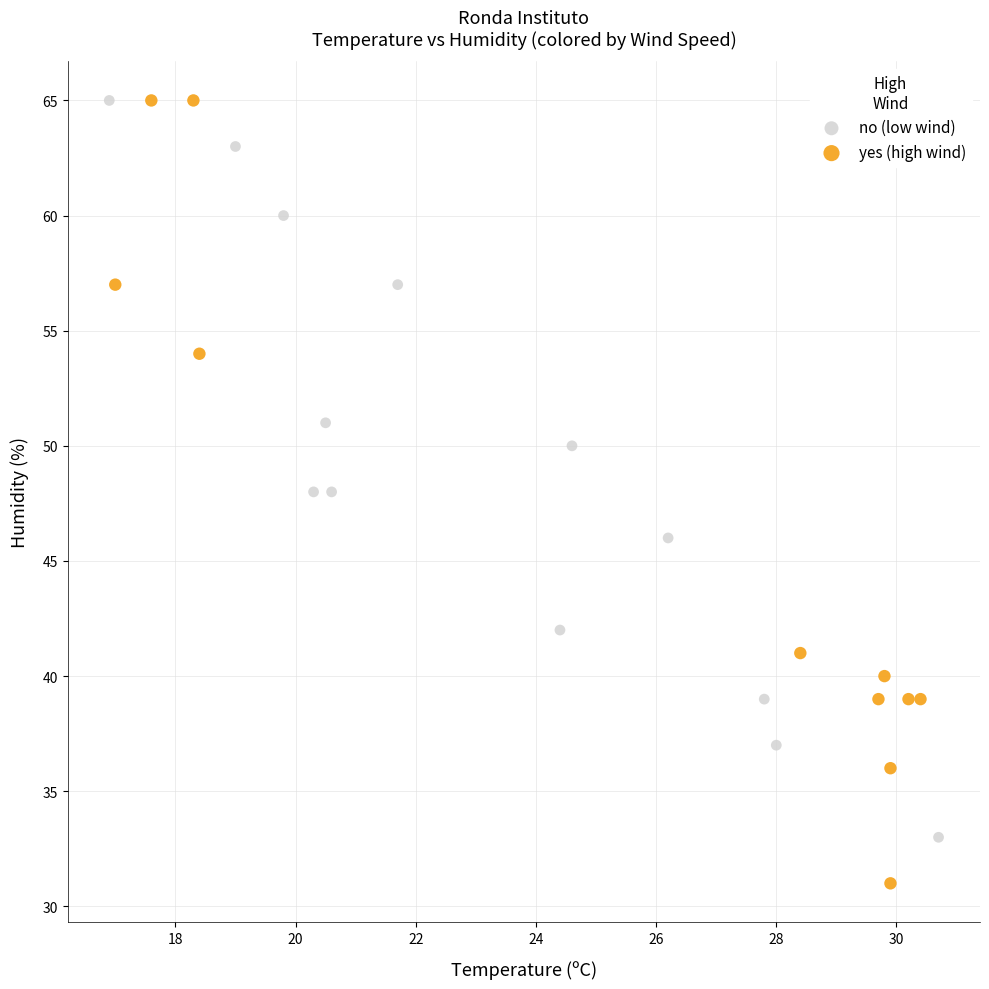

Which series contains the lowest Y value?

yes (high wind)